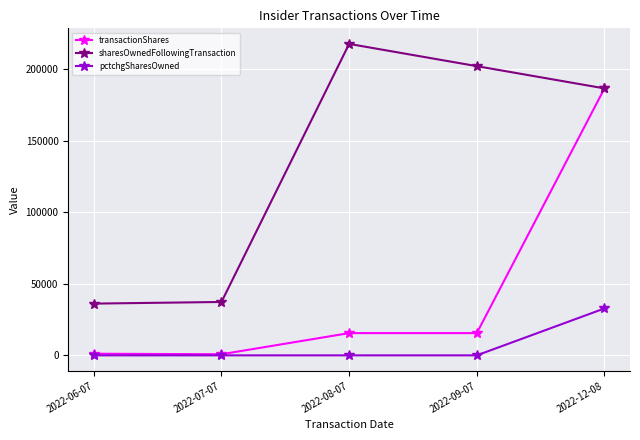

What is the sum of all pctchgSharesOwned values?

32782